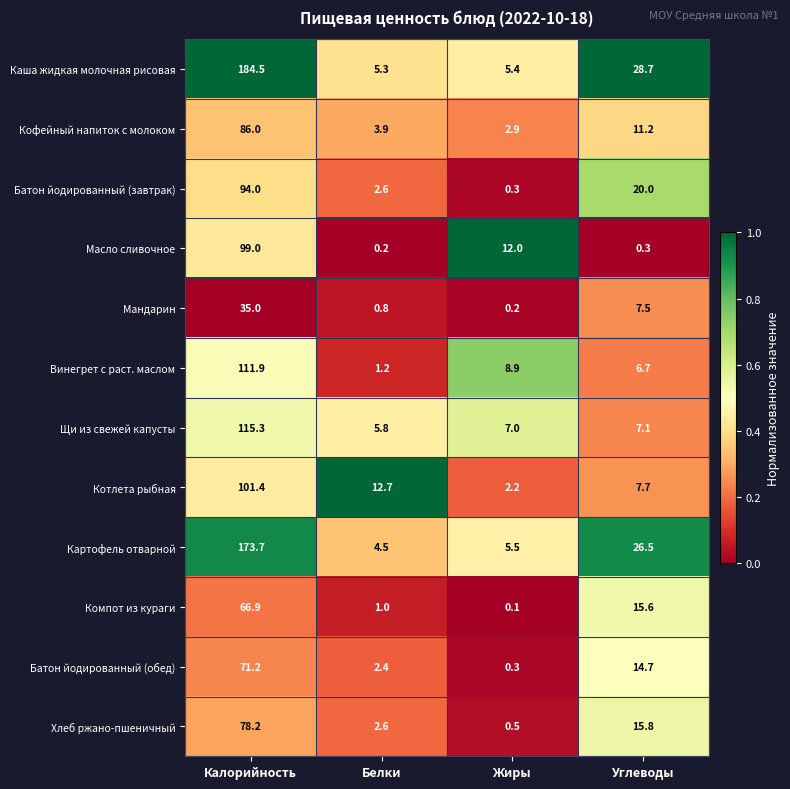

At Калорийность, list the series in order from smallest to largest.

Мандарин, Компот из кураги, Батон йодированный (обед), Хлеб ржано-пшеничный, Кофейный напиток с молоком, Батон йодированный (завтрак), Масло сливочное, Котлета рыбная, Винегрет с раст. маслом, Щи из свежей капусты, Картофель отварной, Каша жидкая молочная рисовая